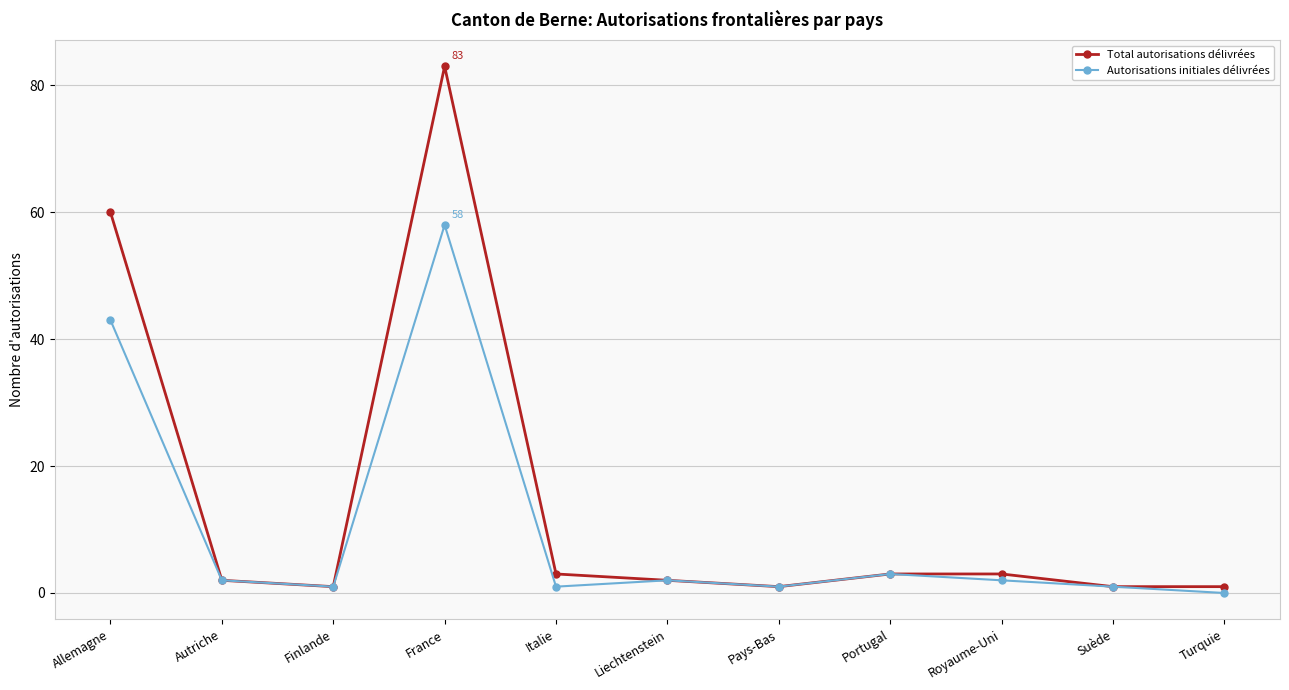

Is the value of Autorisations initiales délivrées at Royaume-Uni greater than the value of Total autorisations délivrées at Finlande?

Yes